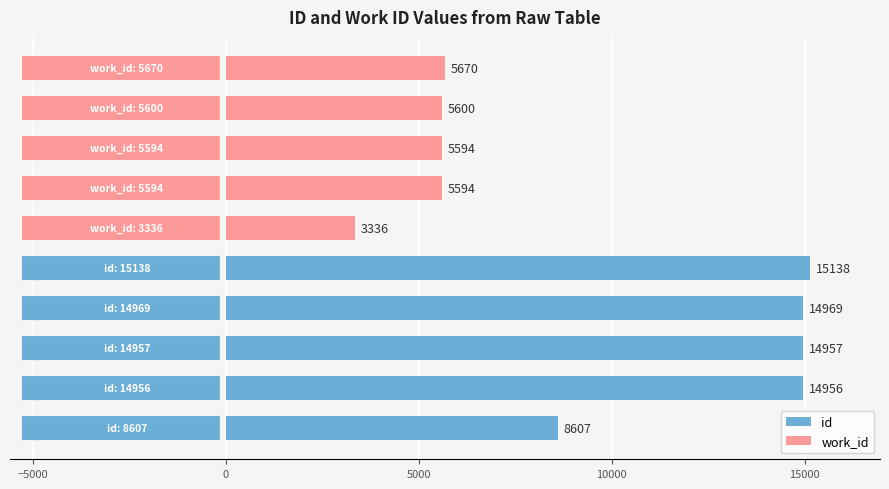

Between 0 and 10000, which series saw the biggest shift?

id